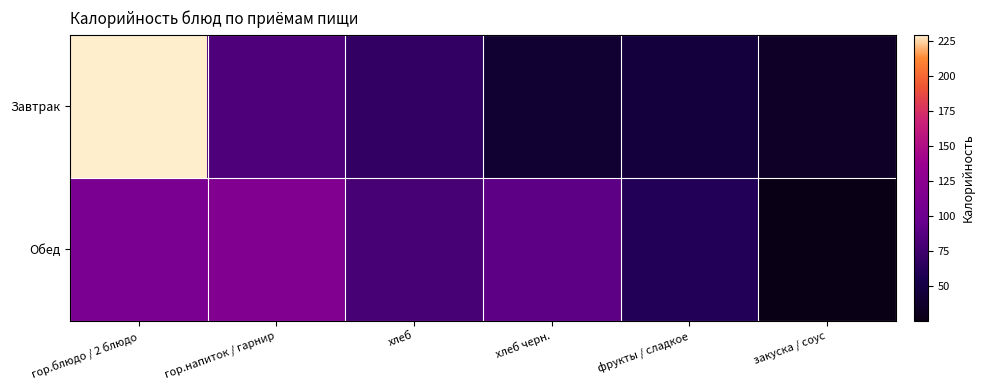

What is the smallest value displayed?

25.1